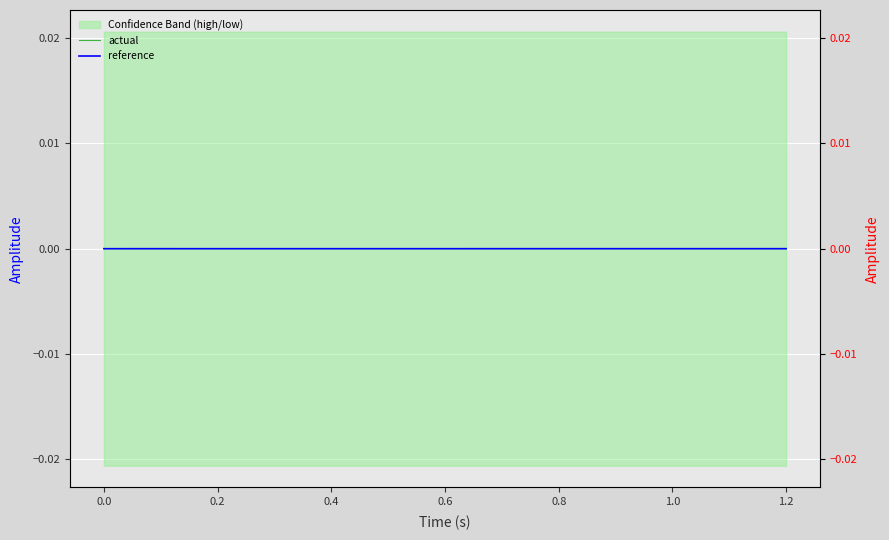

True or false: actual and reference cross at least once.

False